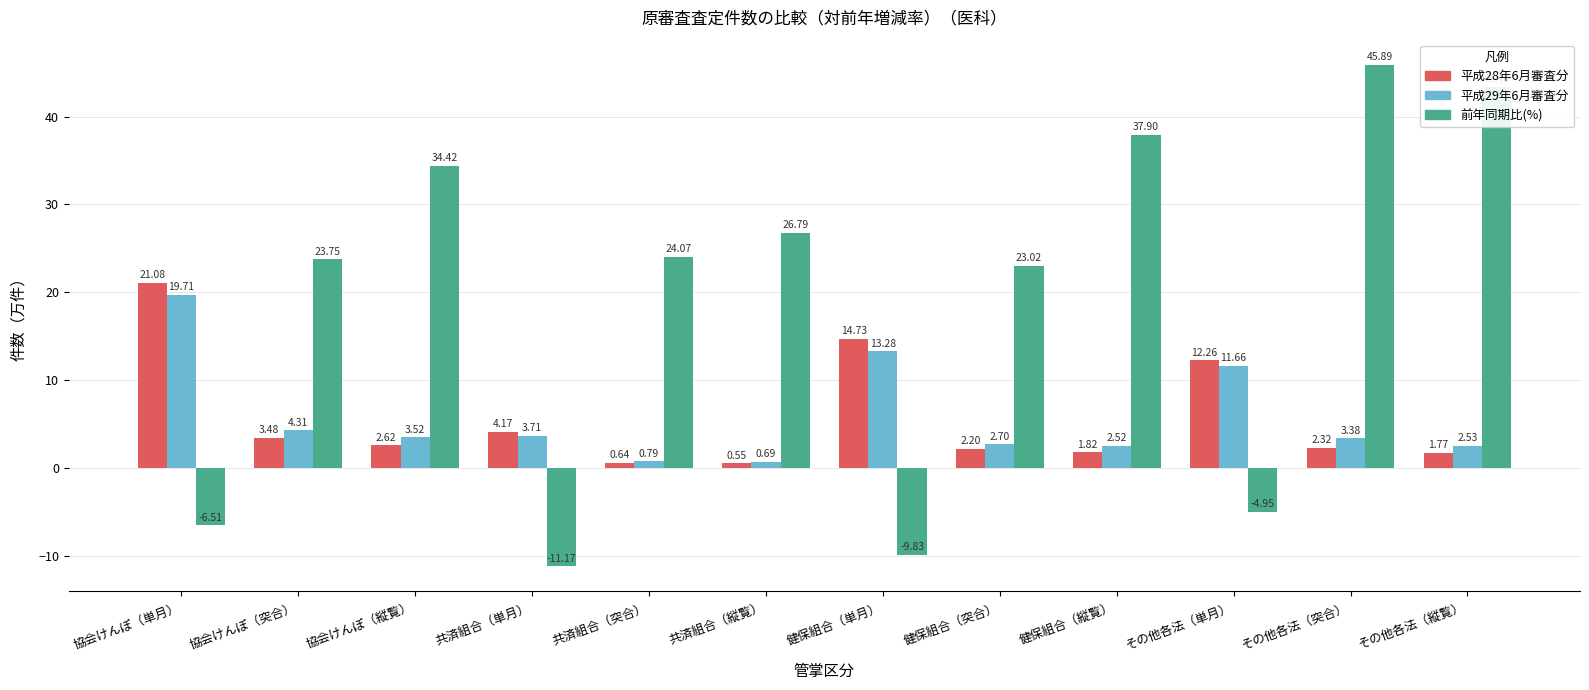

Which series has the largest total across all categories?

前年同期比(%)